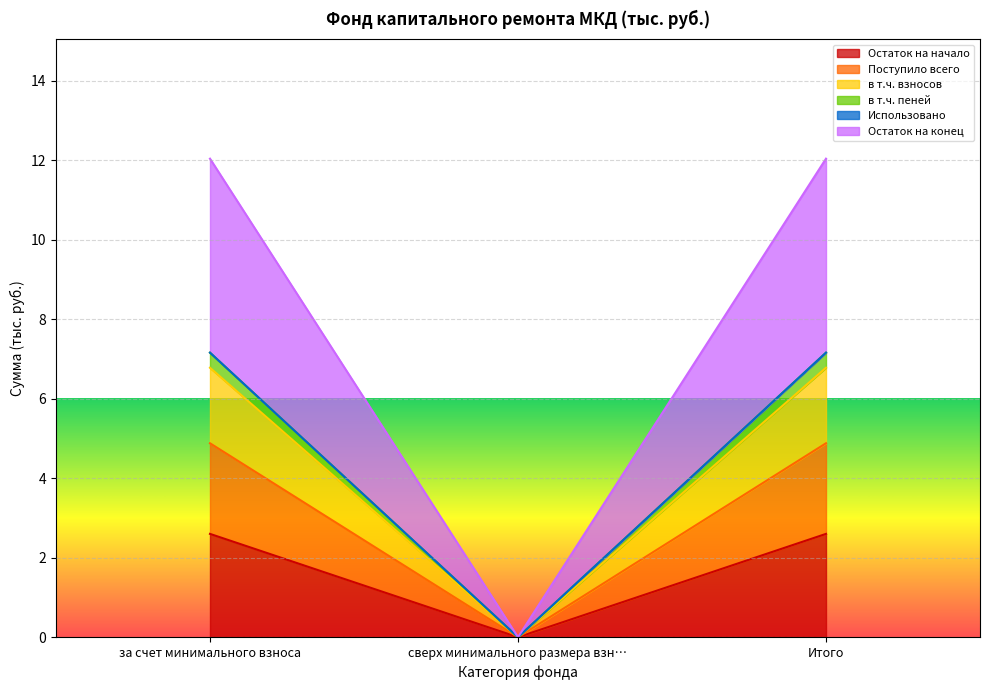

What is the total value across all series at Итого?

12.0